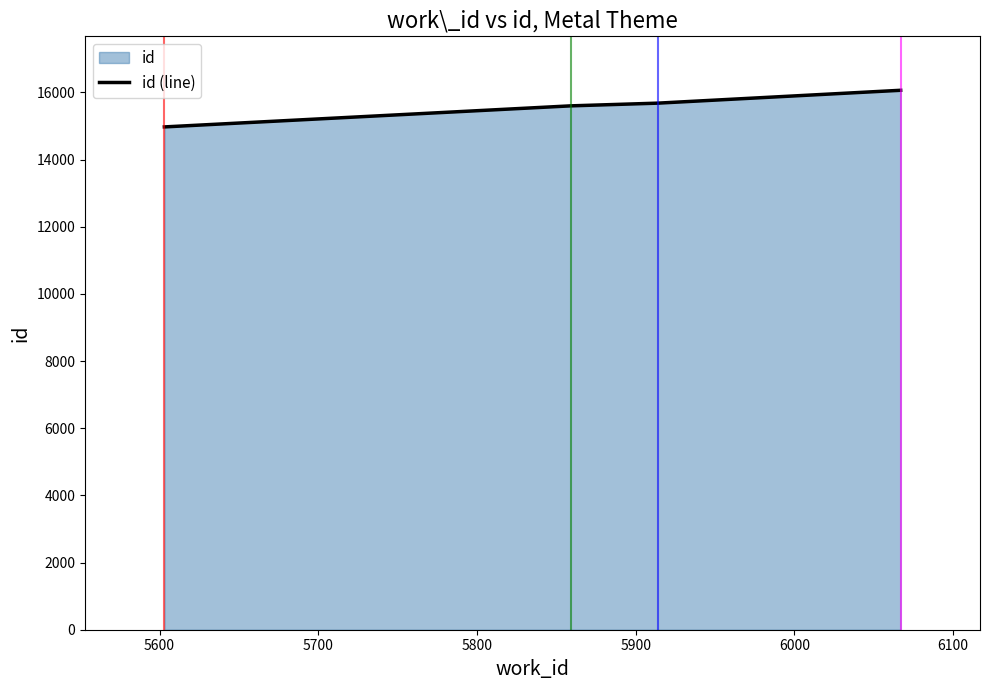

What is the value of the 4th point from the left?

16065